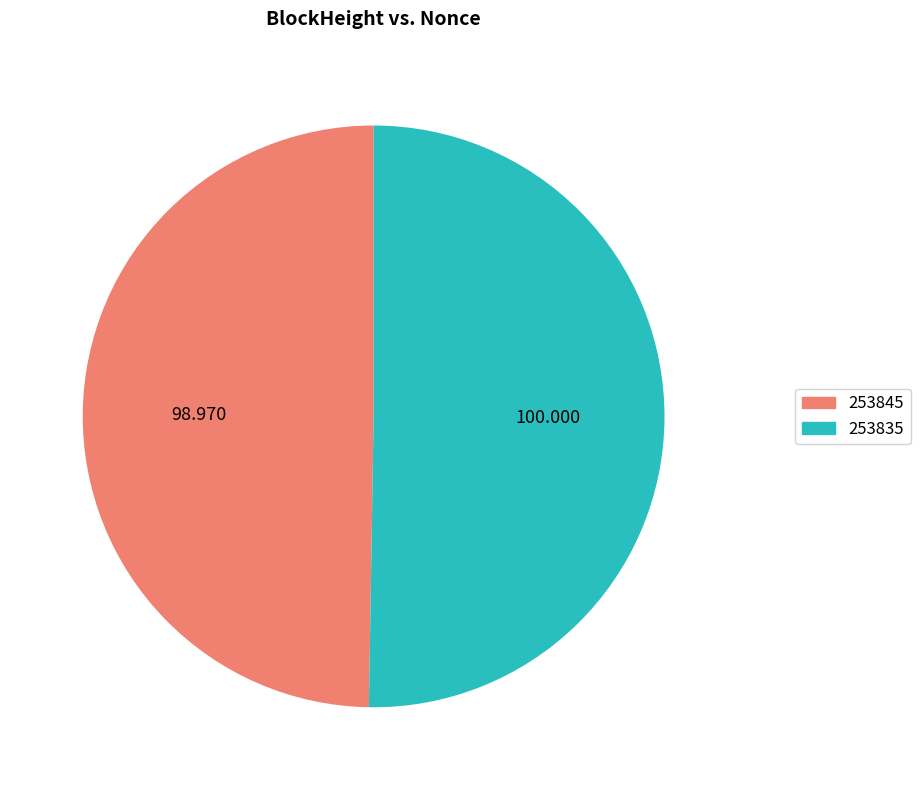

Rank the categories by value from lowest to highest.

253845, 253835